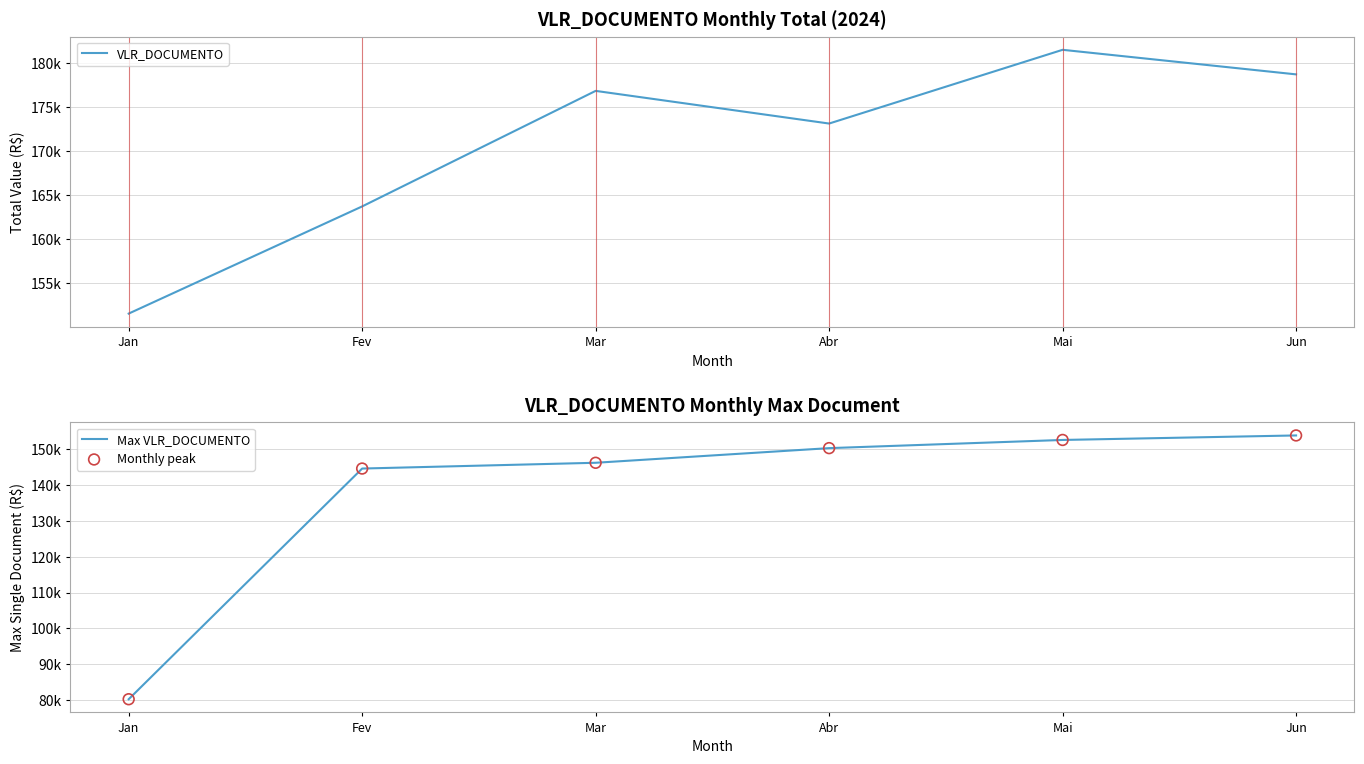

At how many categories does at least one series exceed 102288?

6